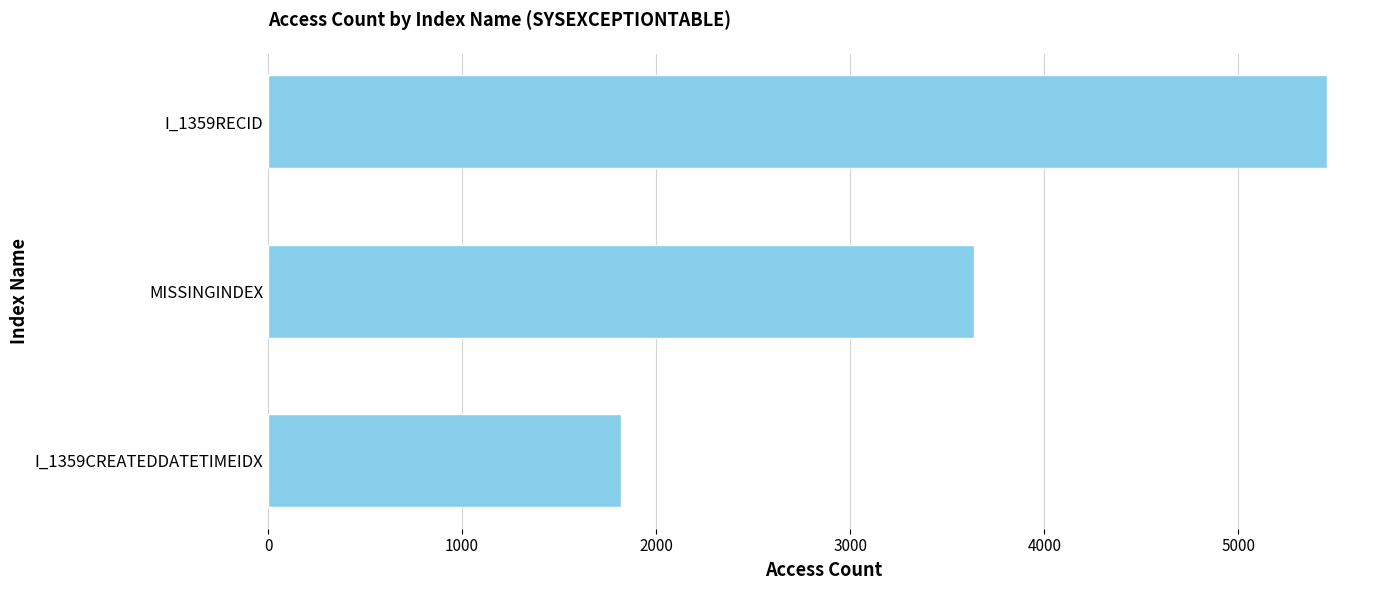

What is the difference between the maximum and minimum values?

3638